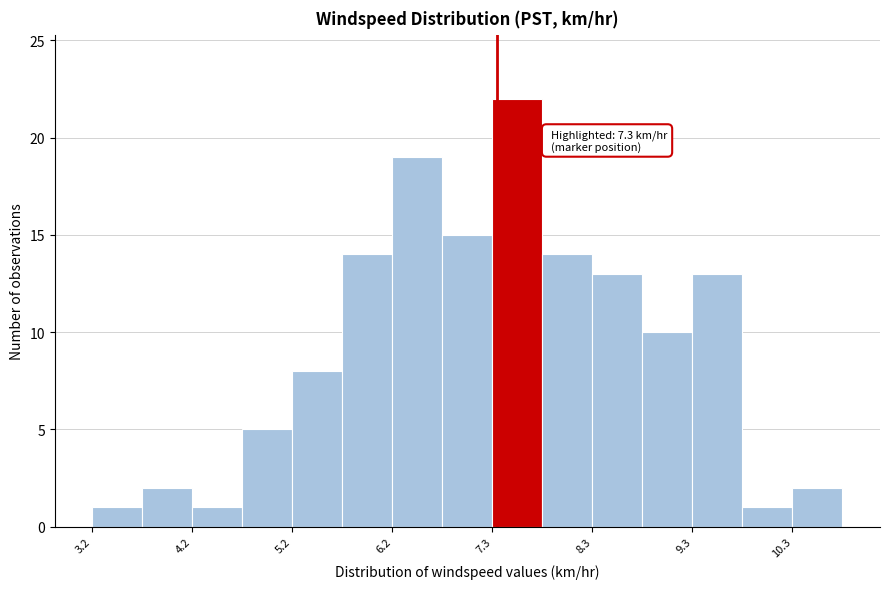

Read against the x-axis, roughly where is the centre of the tallest bar?

7.6